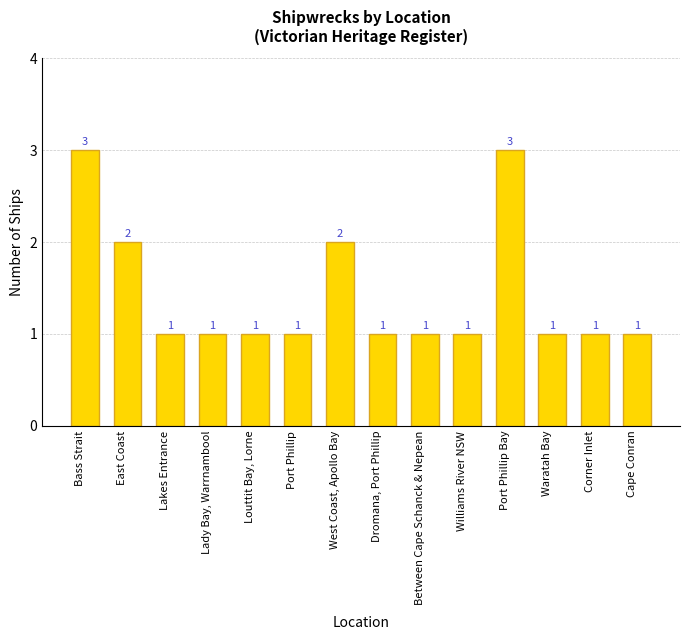

What is the value of the 3rd bar from the left?

1